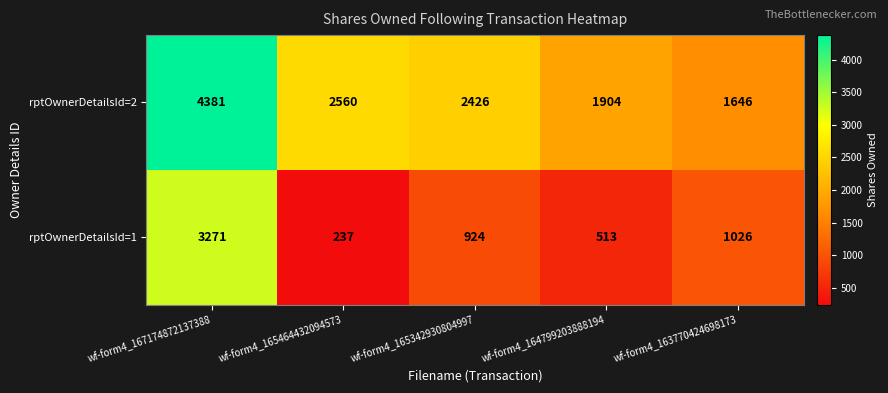

What is the difference between the highest and lowest values at wf-form4_164799203888194?

1391